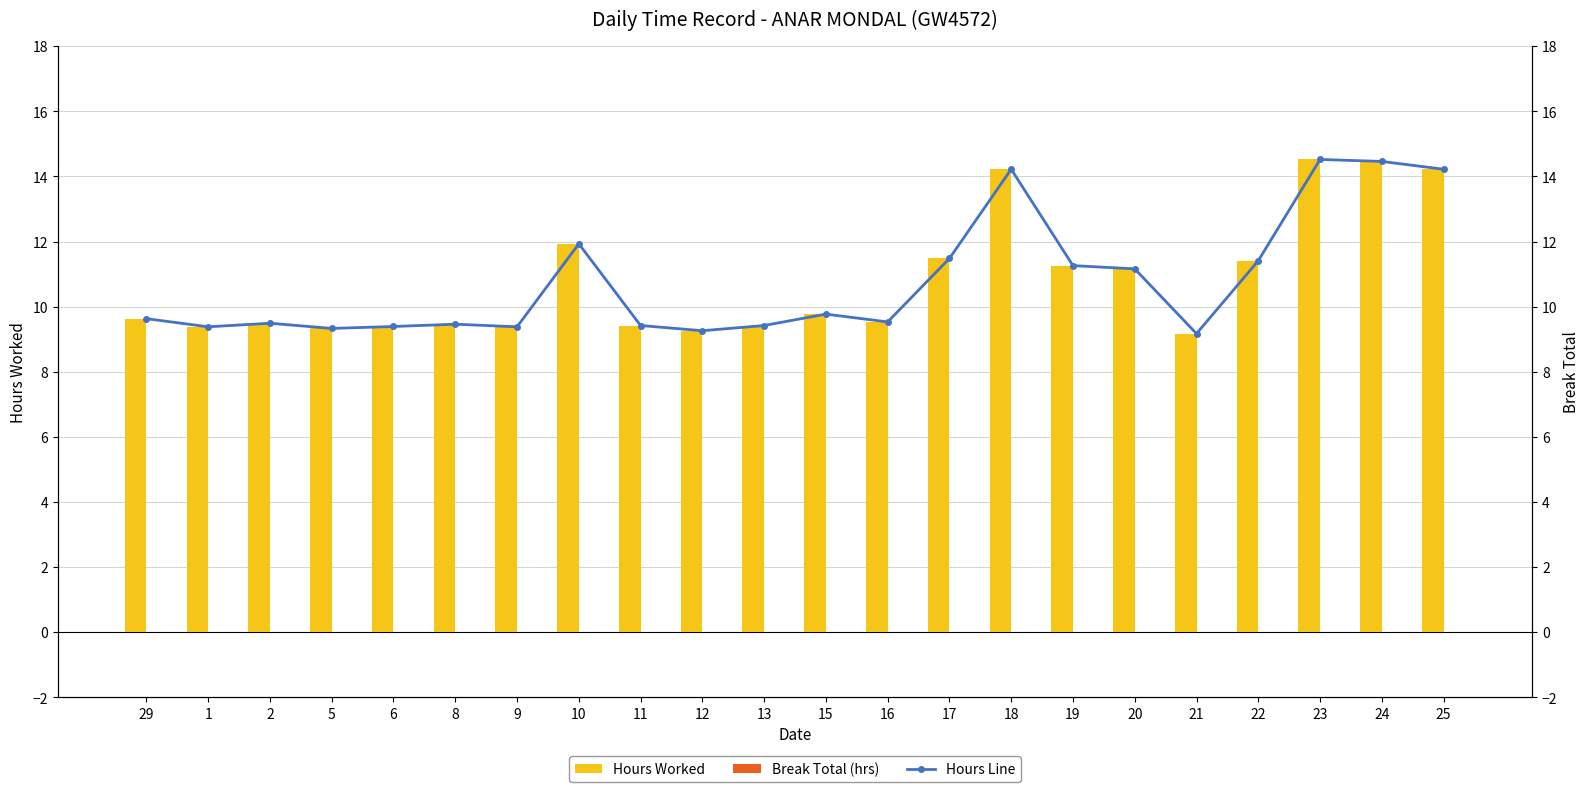

Between 11 and 16, which series saw the biggest shift?

Hours Worked